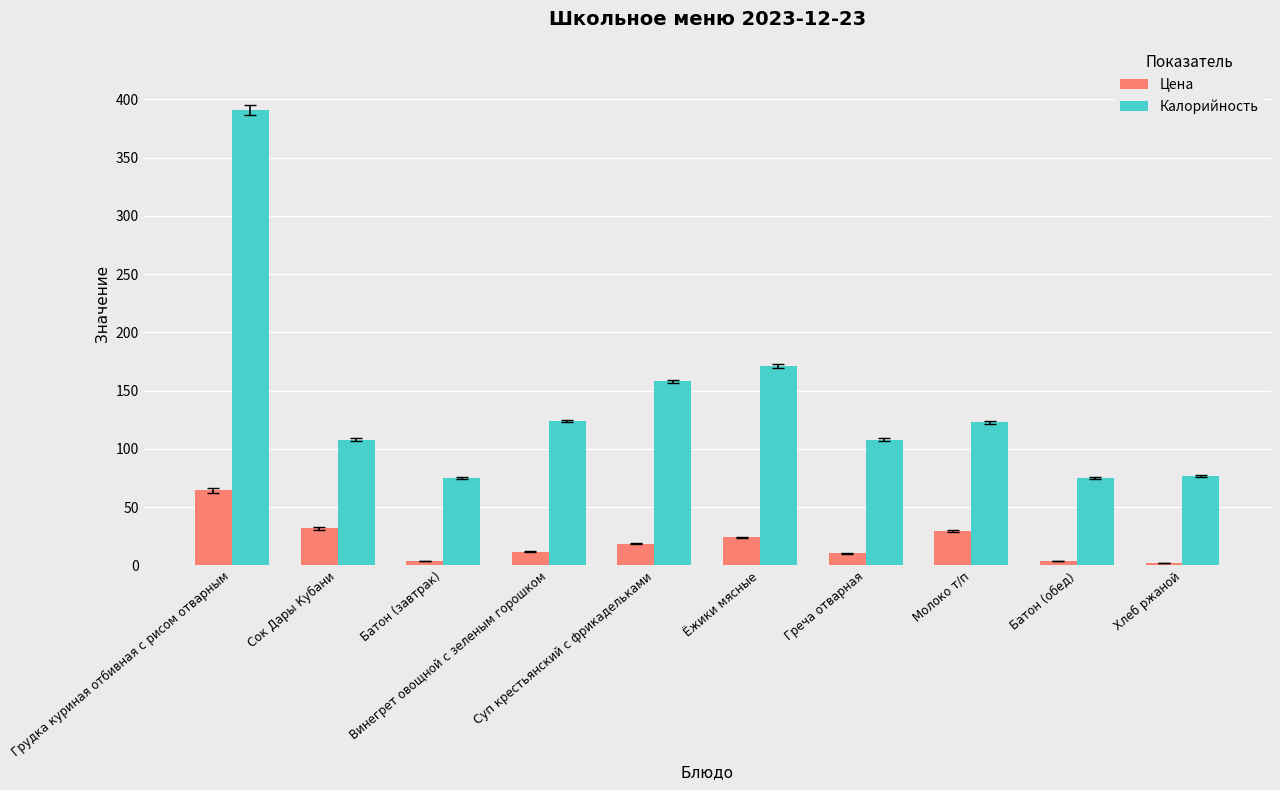

Which series changed the most between Винегрет овощной с зеленым горошком and Молоко т/п?

Цена